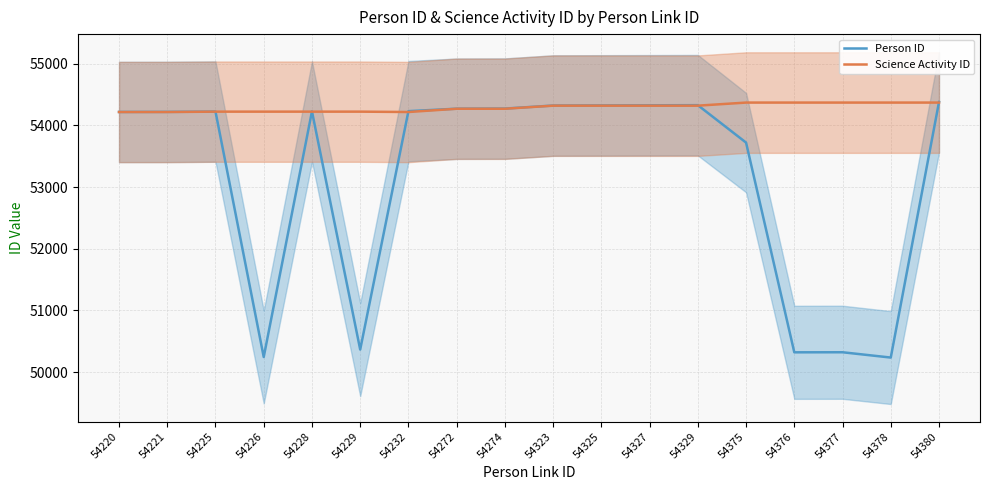

Does the chart display data point markers on the line(s)?

No